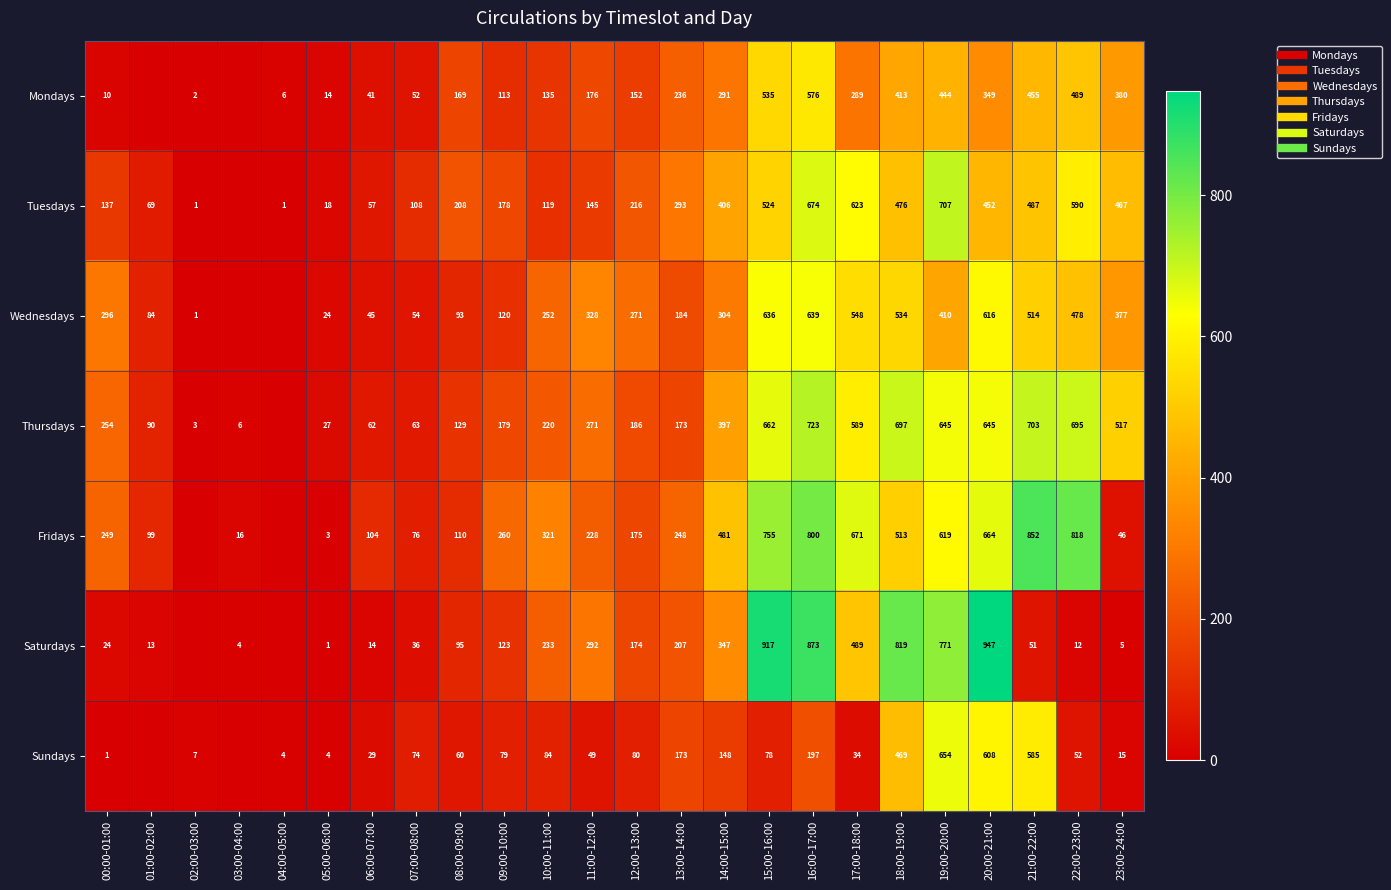

What is the difference between the second highest and minimum values in the Sundays series?

608